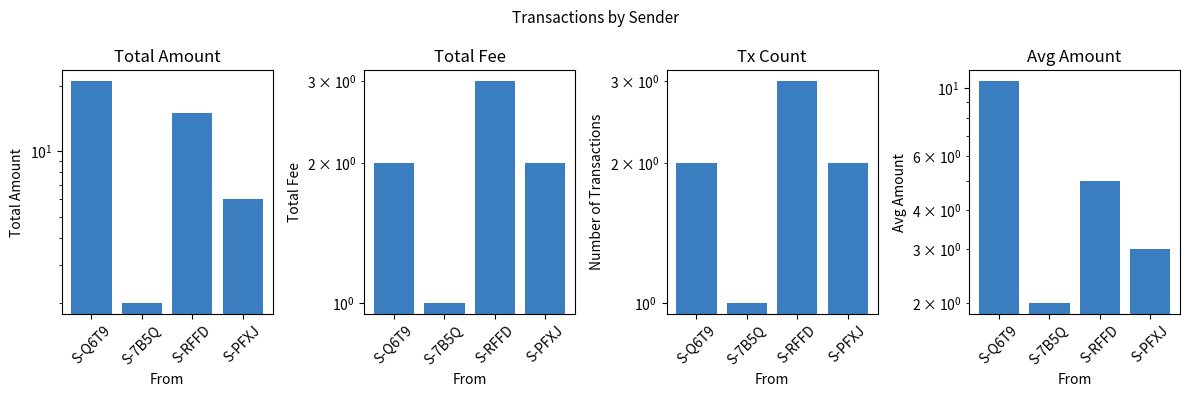

Is it true that Total Amount equals 21.0 at S-Q6T9?

True